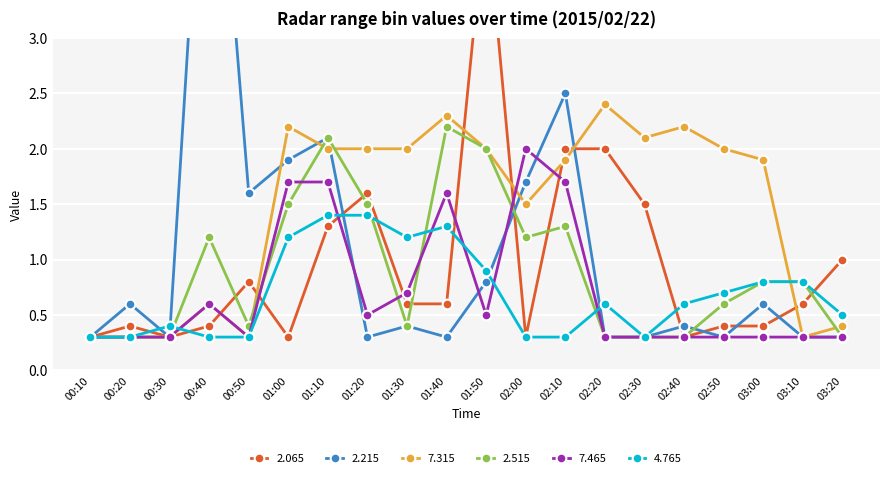

The 2.515 series shows 2.1 at 01:10. True or false?

True